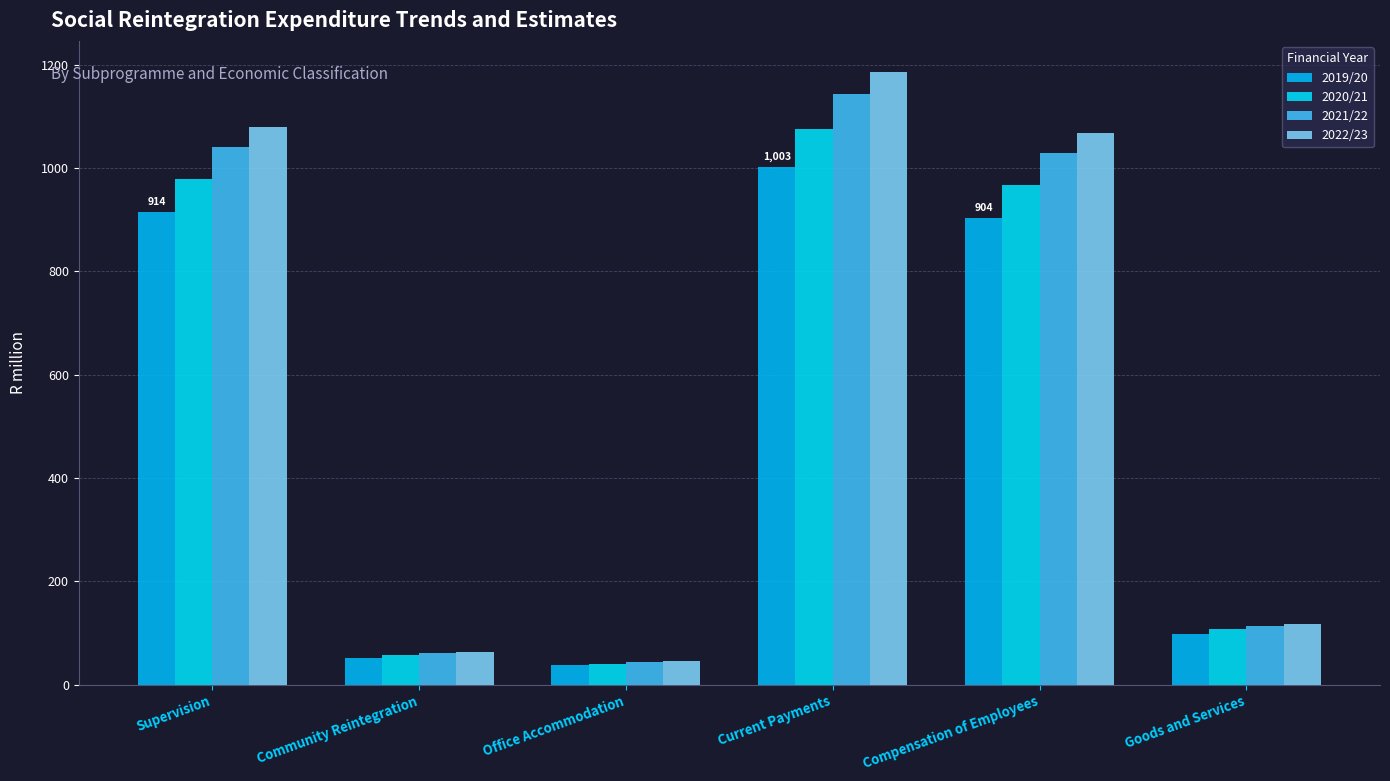

Are the bars horizontal?

No